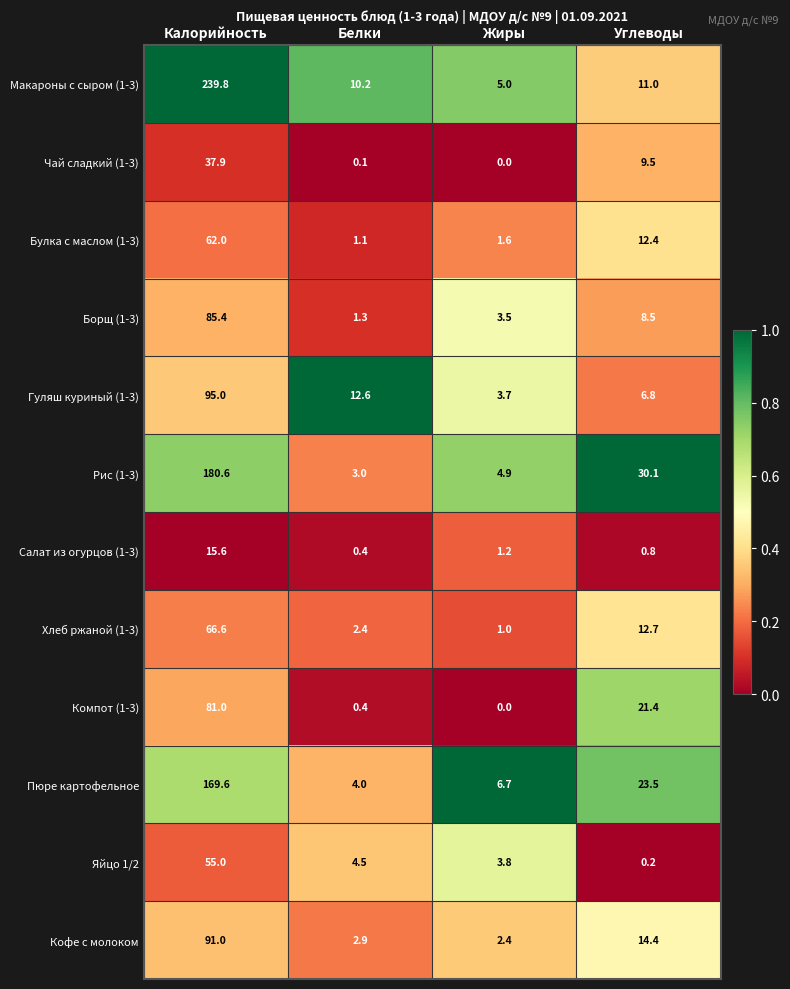

True or false: Хлеб ржаной (1-3) has a value of 1.5 at Белки.

False